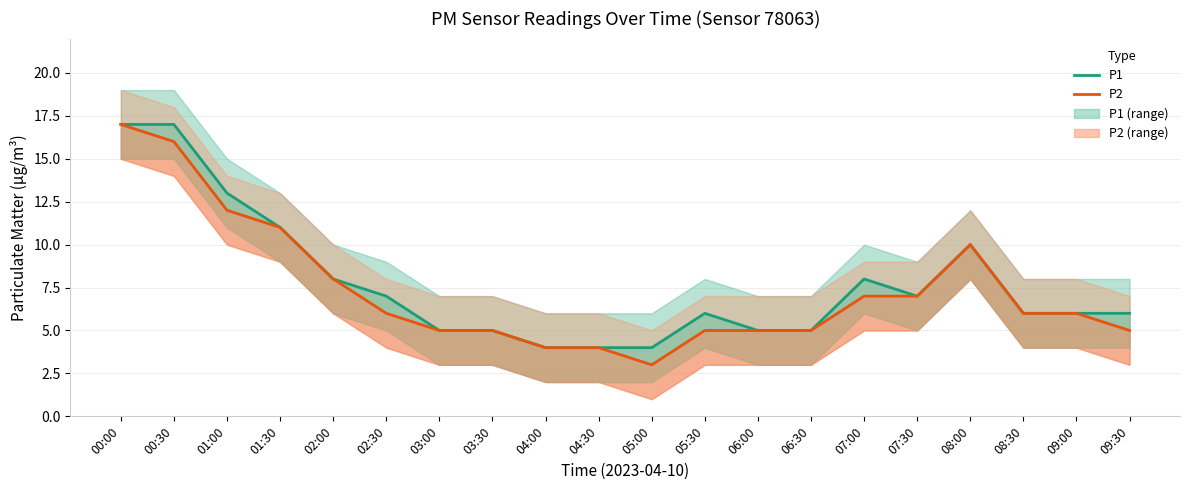

Rank the categories by P2 value from lowest to highest.

05:00, 04:00, 04:30, 03:00, 03:30, 05:30, 06:00, 06:30, 09:30, 02:30, 08:30, 09:00, 07:00, 07:30, 02:00, 08:00, 01:30, 01:00, 00:30, 00:00